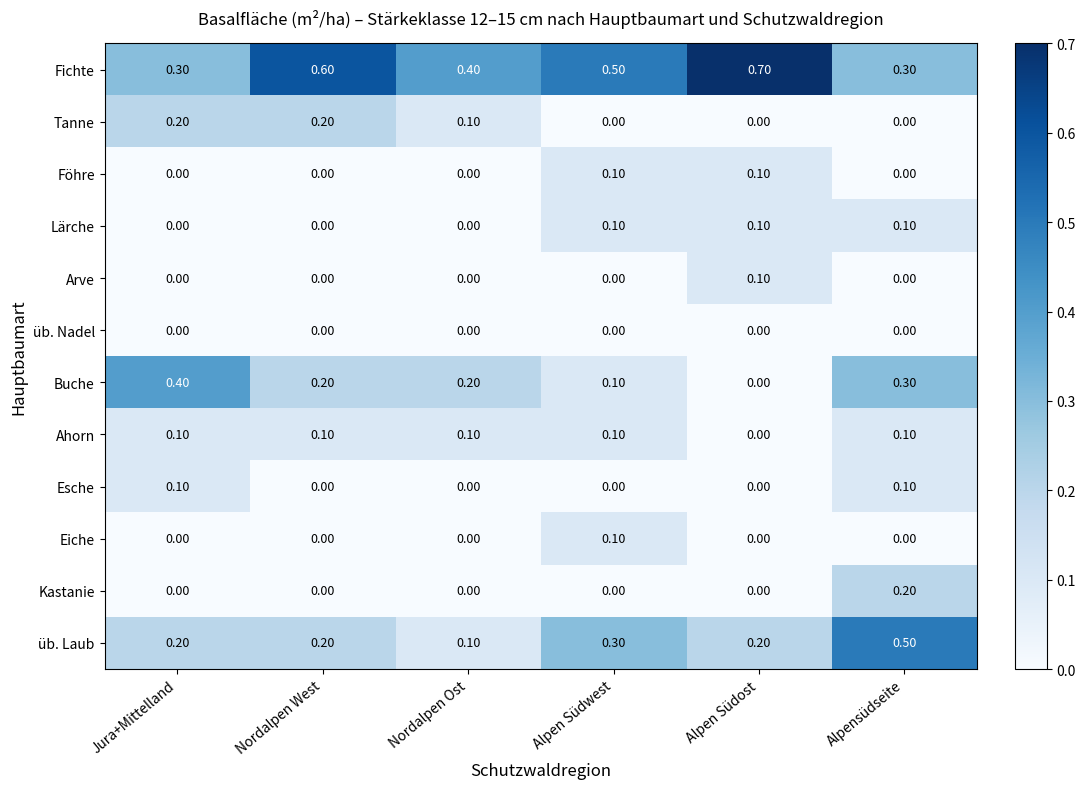

At how many categories does at least one series exceed 0?

6